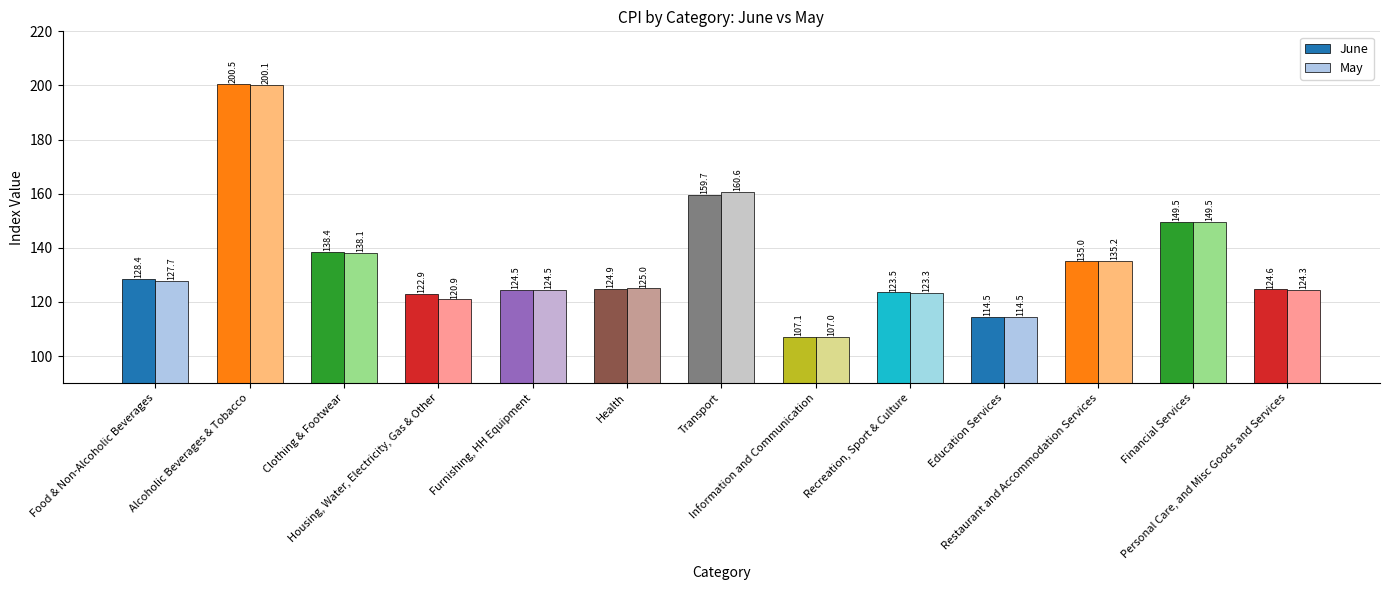

The May series shows 185.7 at Information and Communication. True or false?

False